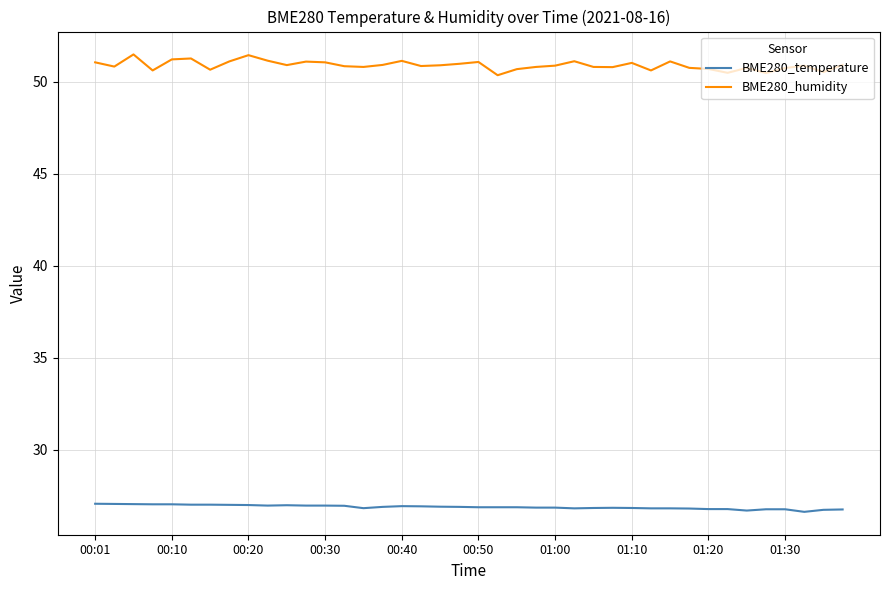

What is the lowest value of the BME280_humidity series?

50.4